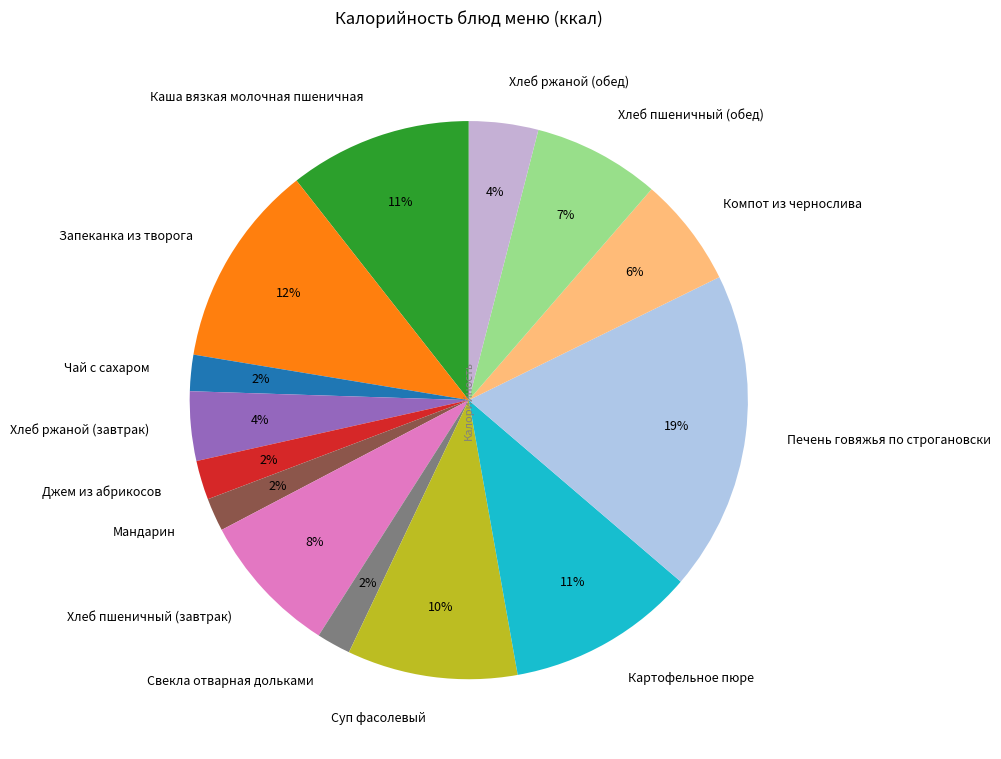

Combined, do Хлеб ржаной (обед) and Печень говяжья по строгановски account for over 50%?

No